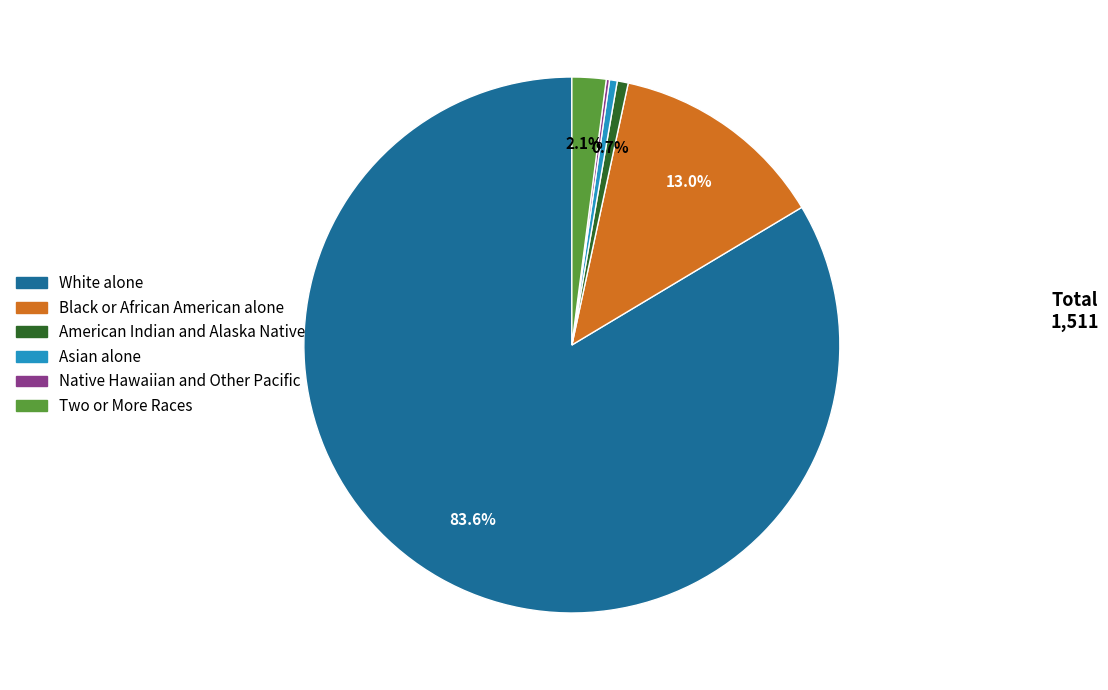

Which has a higher value, White alone or Black or African American alone?

White alone